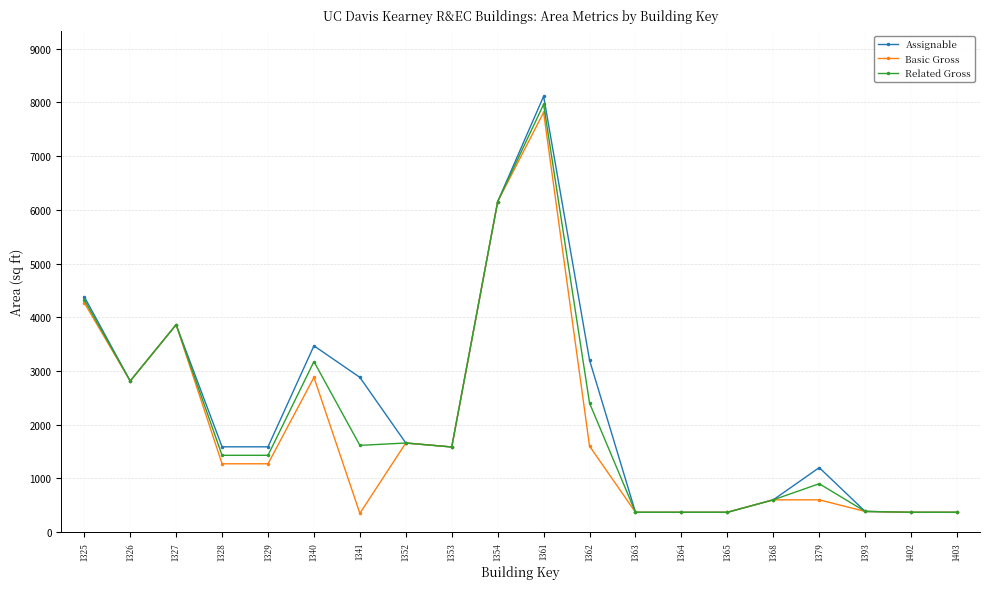

Where is the first local maximum for Related Gross?

1327